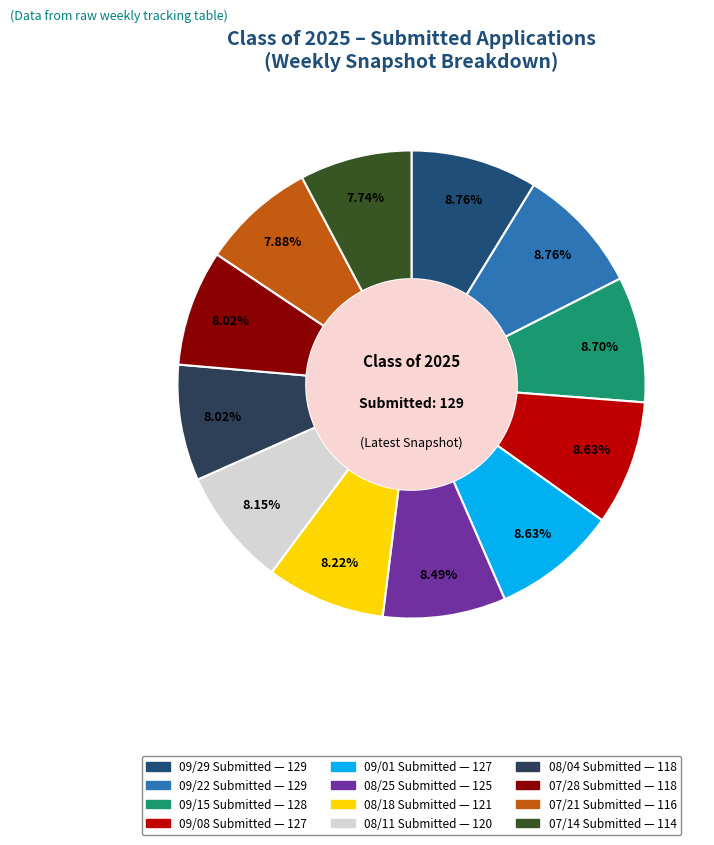

What is the ratio of the value at 09/22 Submitted to the value at 09/01 Submitted?

1.0